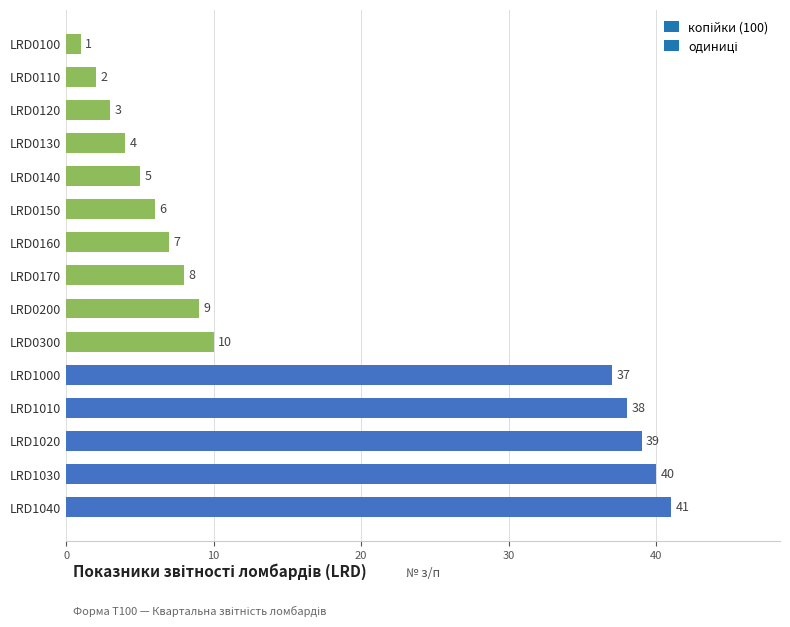

Are the bars horizontal?

Yes